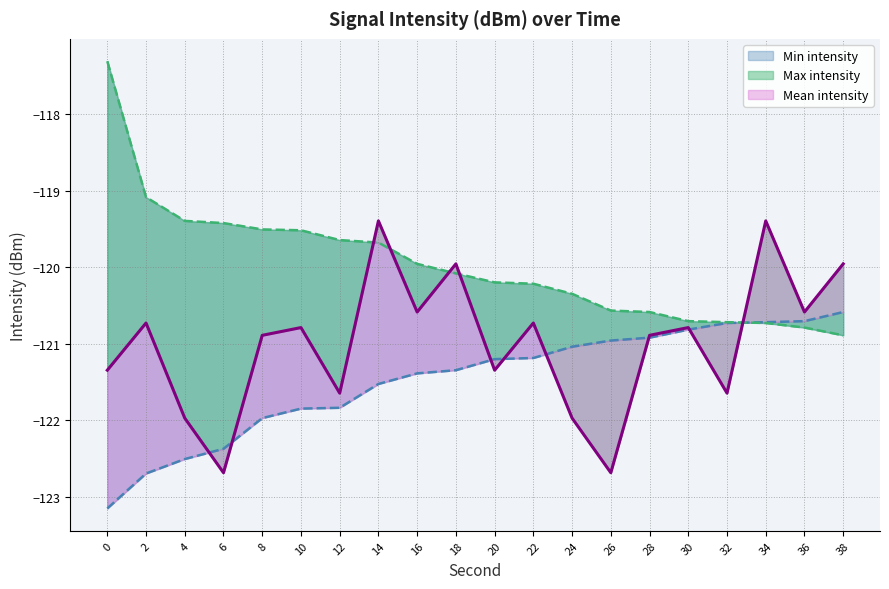

How many intersections are there between Mean intensity and Max intensity?

5